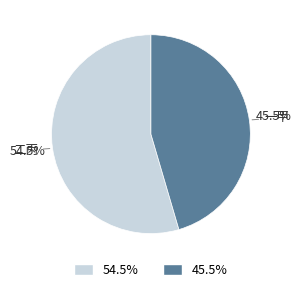

Approximately how many times larger is the value at 一甲 compared to 二丙?

0.8